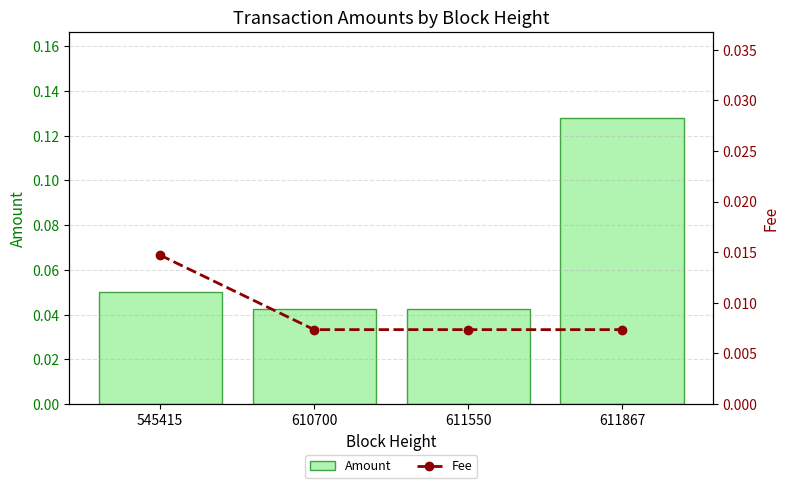

List the series in order of their overall mean, highest first.

Amount, Fee